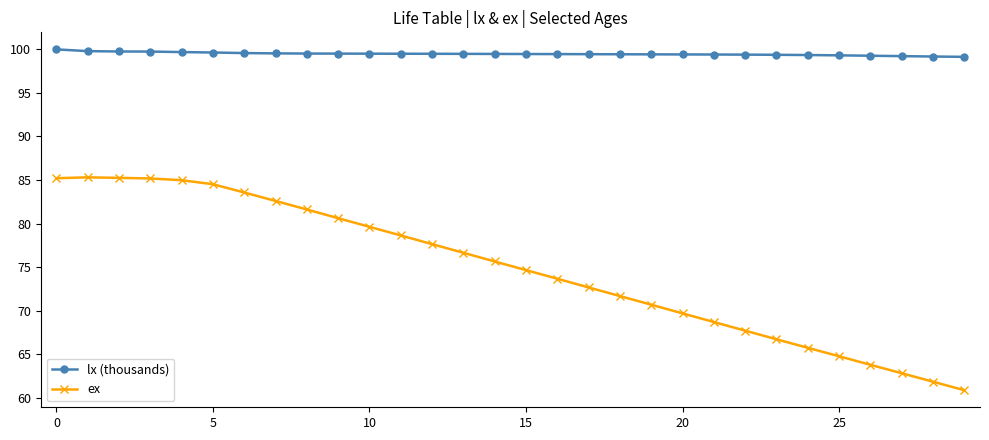

What is the lowest value of the ex series?

60.9